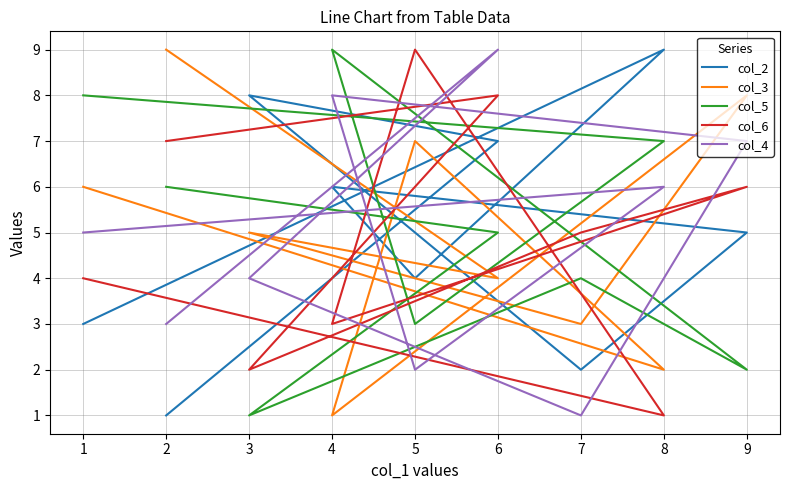

True or false: col_4 has a value of 8 at 1.

False